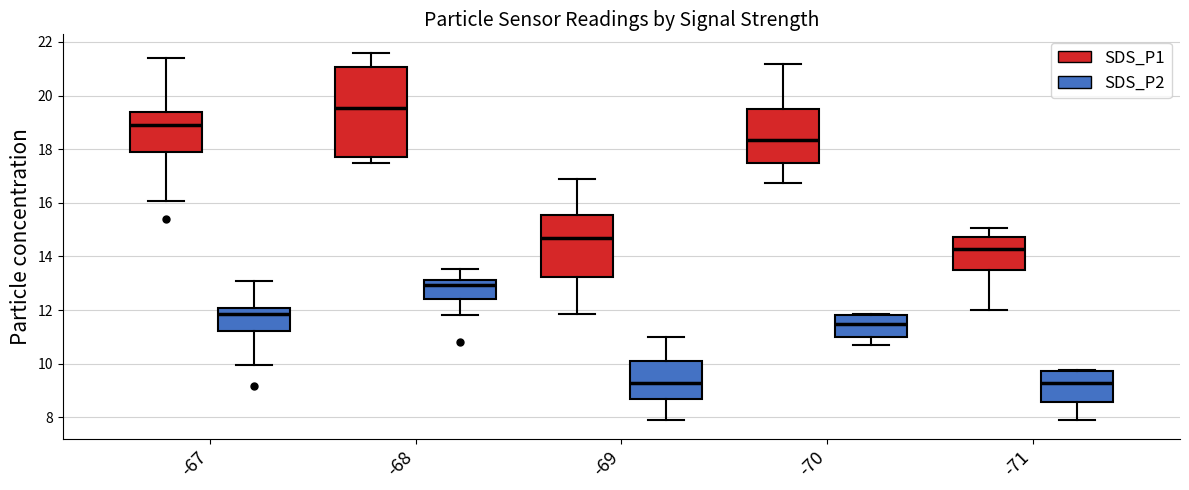

Reading left to right, read every box against the y-axis: the position of its median line, the range the box covers, and the ends of its whiskers. The values are not printed on the chart, so give them approximately, as read against the axis.

-67 (SDS_P1): median 19.0, box 17.8 to 19.4, whiskers 16.0 to 21.4
-67 (SDS_P2): median 11.8, box 11.2 to 12.0, whiskers 10.0 to 13.2
-68 (SDS_P1): median 19.6, box 17.8 to 21.0, whiskers 17.4 to 21.6
-68 (SDS_P2): median 13.0, box 12.4 to 13.2, whiskers 11.8 to 13.6
-69 (SDS_P1): median 14.8, box 13.2 to 15.6, whiskers 11.8 to 17.0
-69 (SDS_P2): median 9.2, box 8.6 to 10.2, whiskers 7.8 to 11.0
-70 (SDS_P1): median 18.4, box 17.4 to 19.4, whiskers 16.8 to 21.2
-70 (SDS_P2): median 11.4, box 11.0 to 11.8, whiskers 10.8 to 11.8
-71 (SDS_P1): median 14.2, box 13.4 to 14.8, whiskers 12.0 to 15.0
-71 (SDS_P2): median 9.2, box 8.6 to 9.8, whiskers 7.8 to 9.8